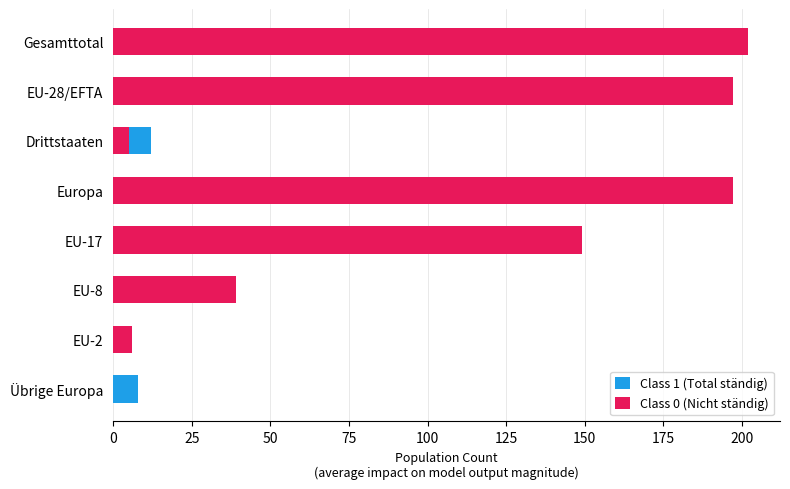

Which series has the largest range (max minus min)?

Class 0 (Nicht ständig)